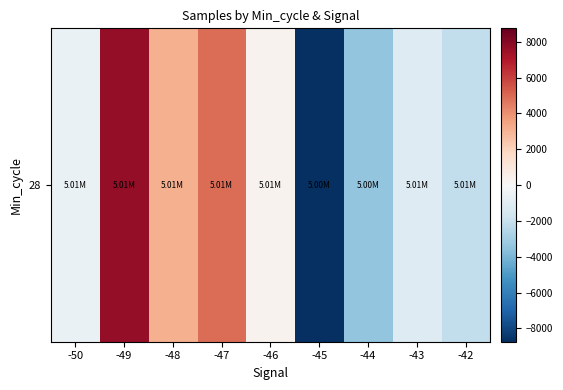

What is the difference between the values at -48 and -47?

1746.0